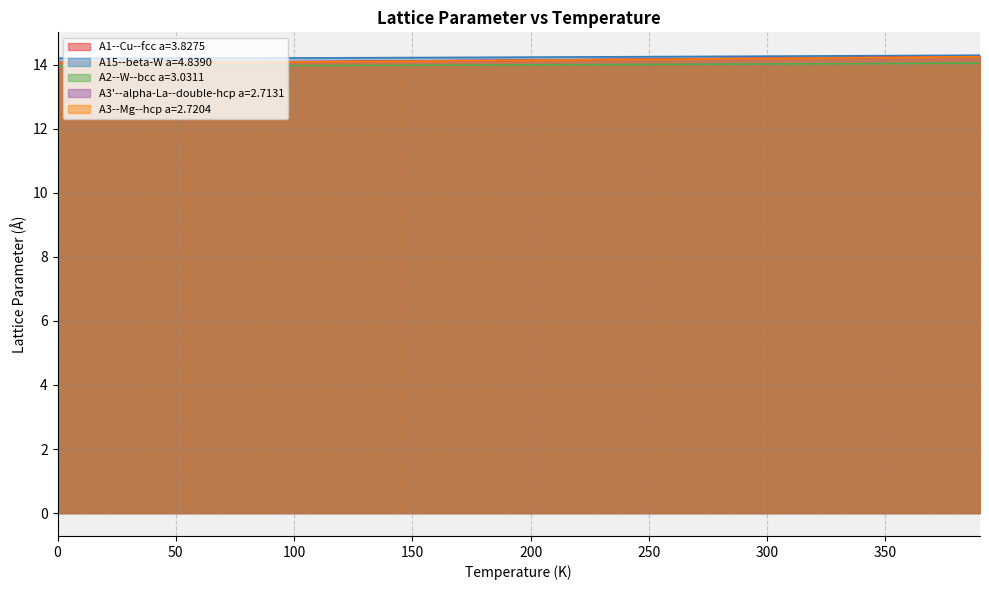

What position from the left is 190.0?

20